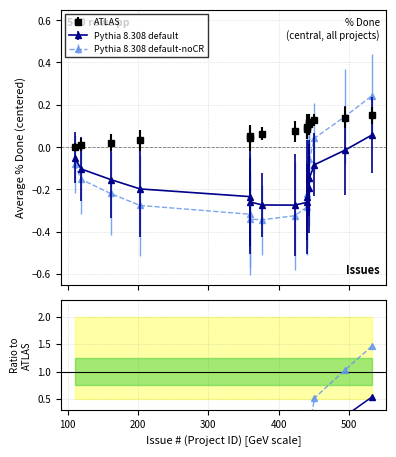

What is the smallest value displayed?

-2.9